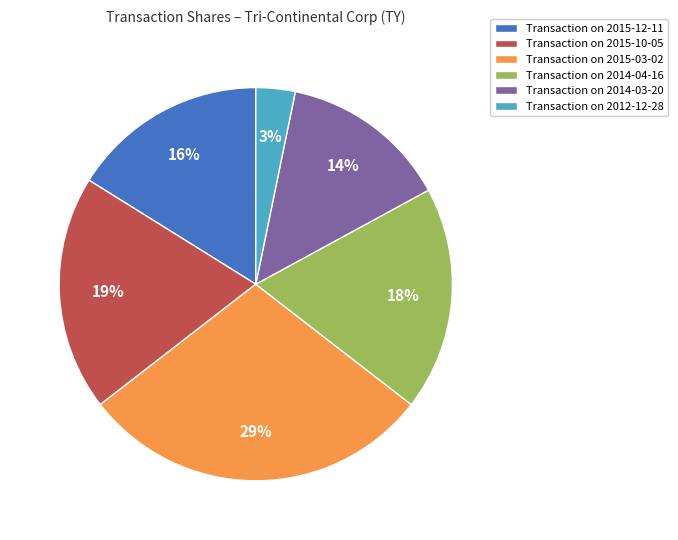

What is the largest slice in the pie chart?

Transaction on 2015-03-02